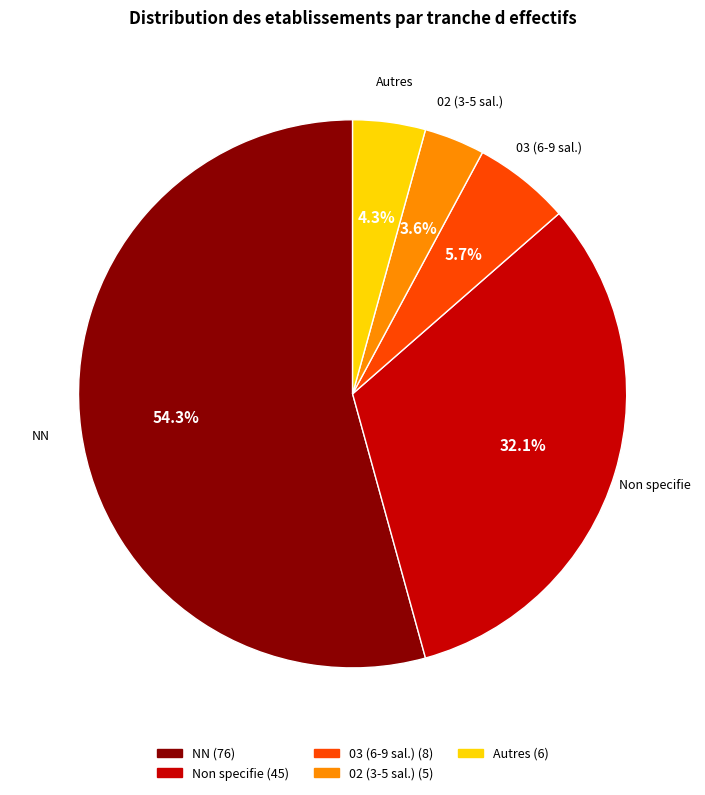

Is there a majority slice in this chart?

Yes